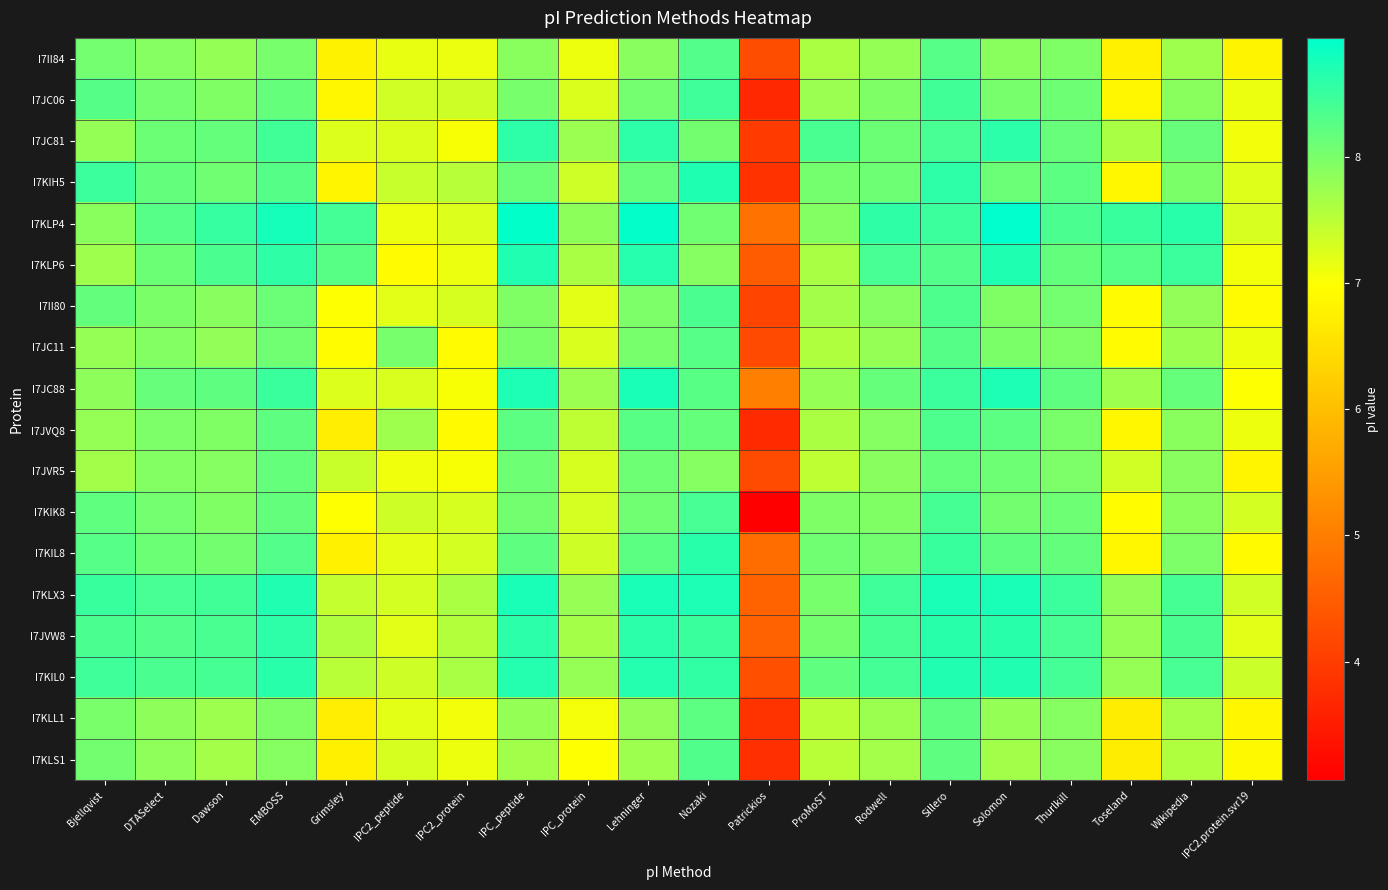

Which label corresponds to the smallest value in the chart?

Patrickios